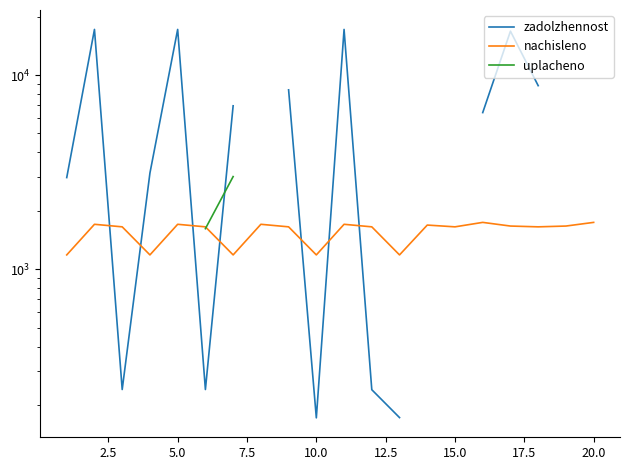

What are all the series names shown in the legend?

zadolzhennost, nachisleno, uplacheno